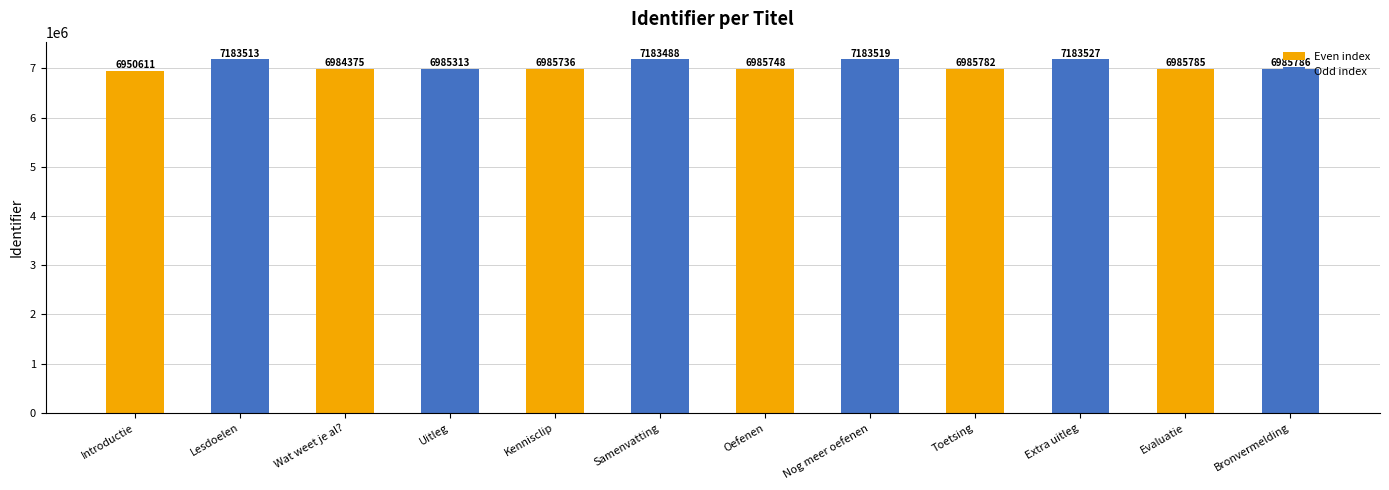

What is the minimum value shown in the chart?

6950611